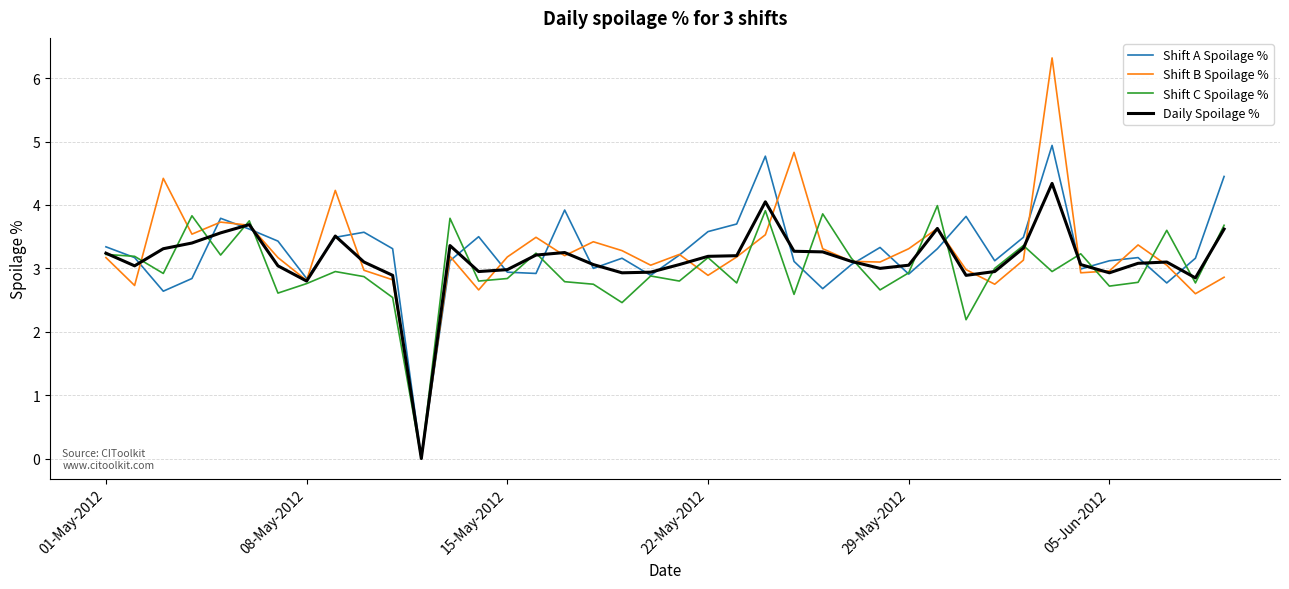

What is the highest value of the Shift B Spoilage % series?

6.3